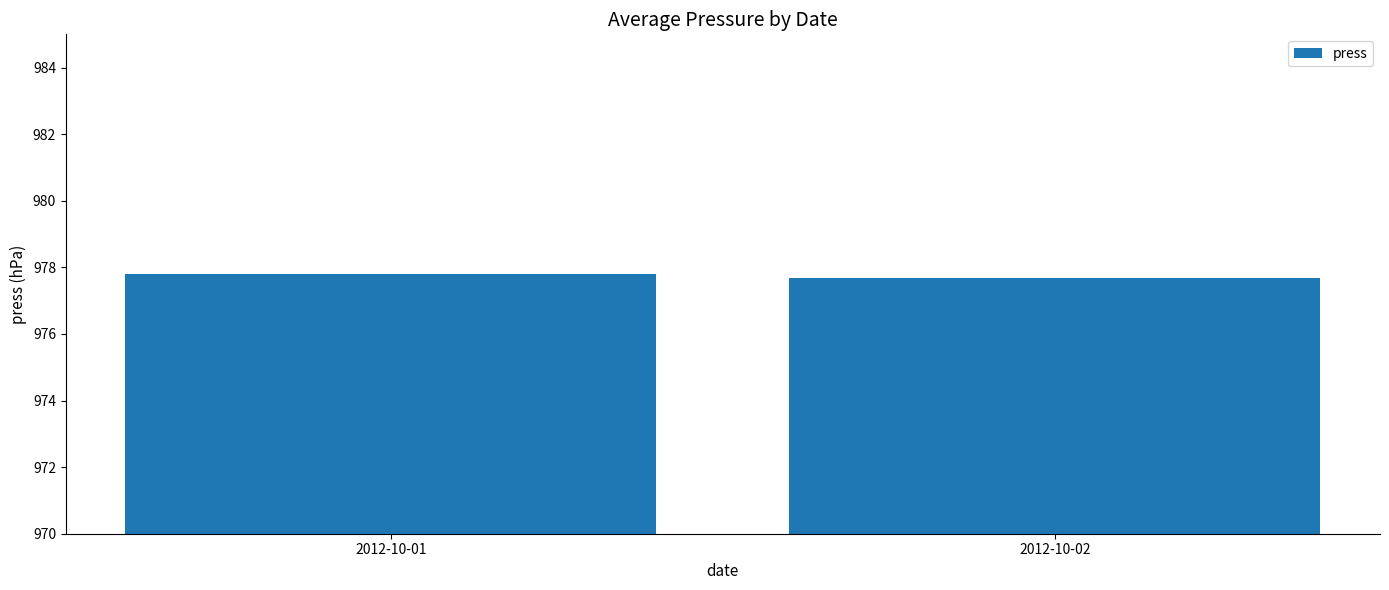

What is the ratio of the value at 2012-10-01 to the value at 2012-10-02?

1.0